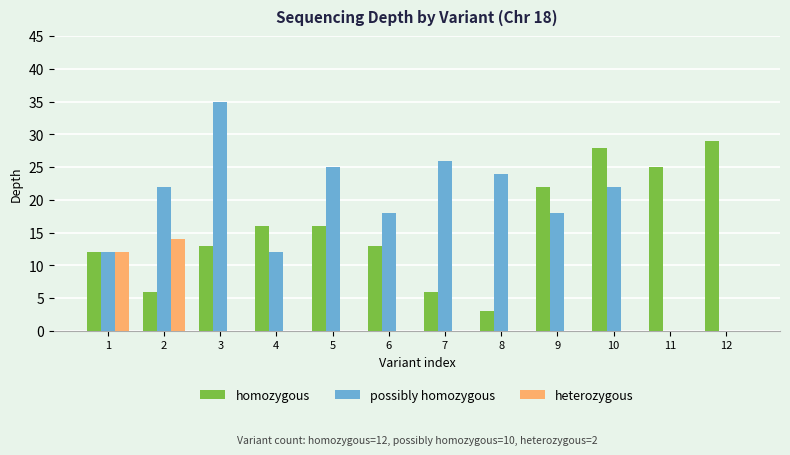

Between 3 and 11, which series saw the biggest shift?

possibly homozygous